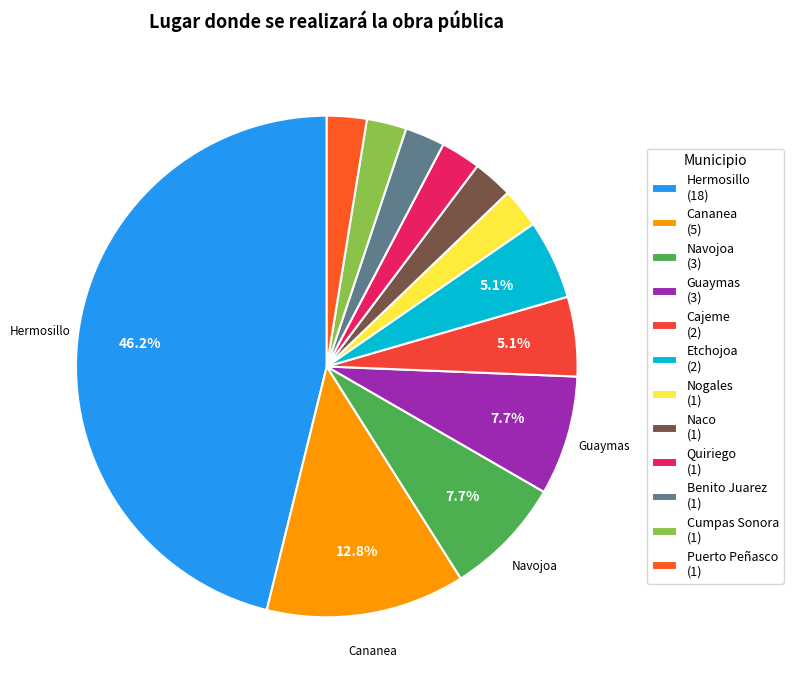

Count the number of slices in the pie.

12